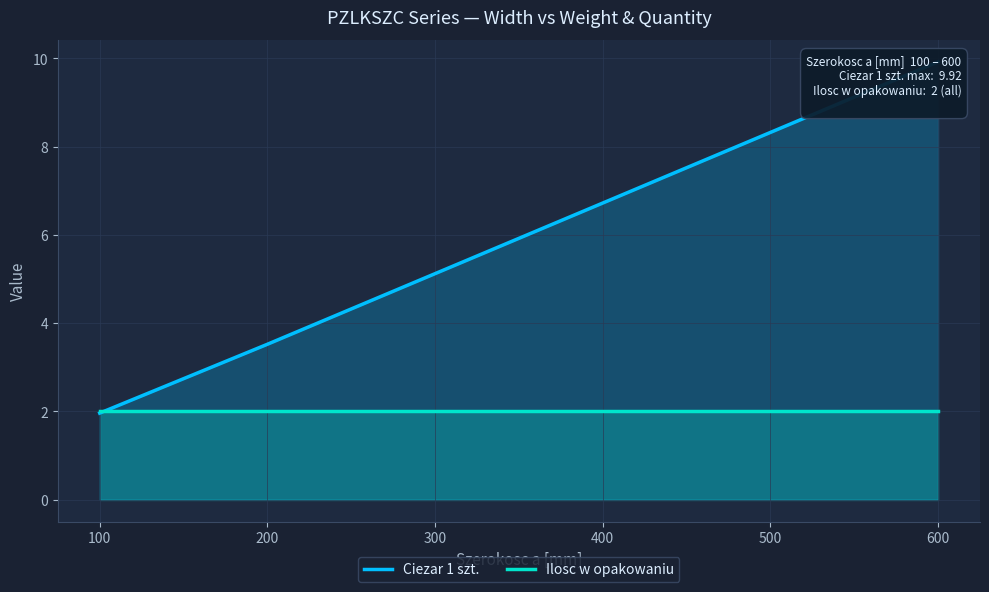

How many lines are shown in the chart?

2